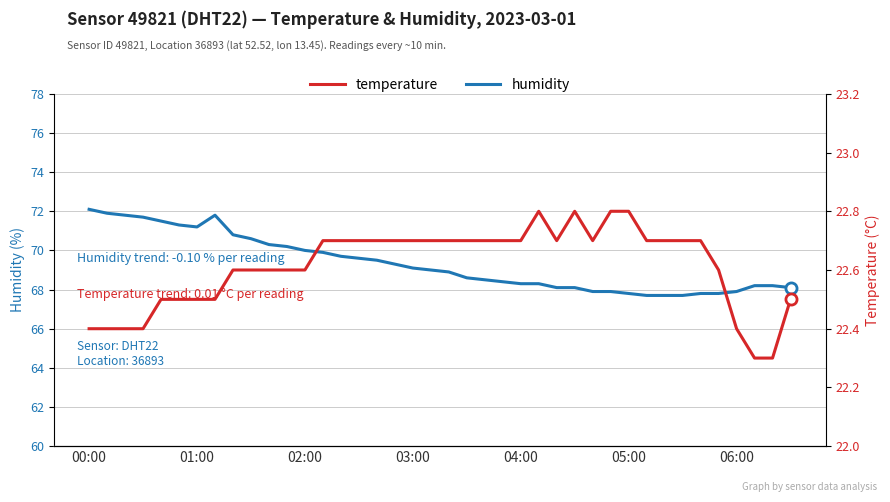

The humidity series shows 89.5 at 32. True or false?

False